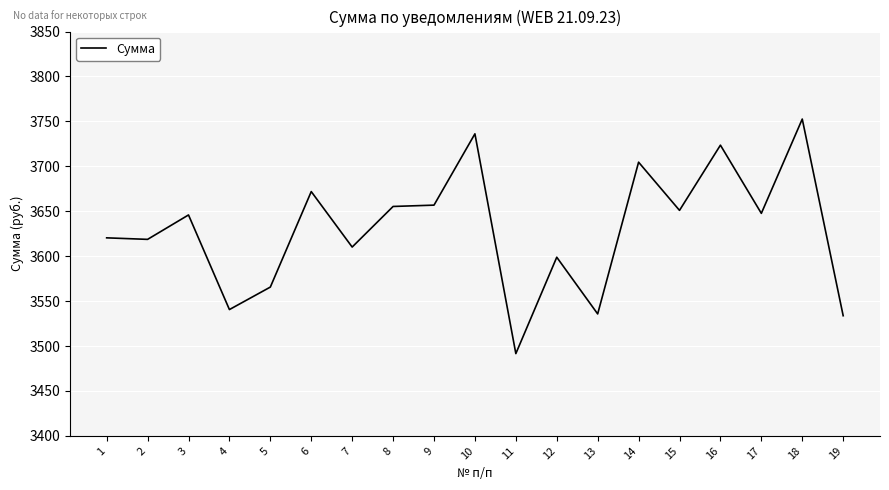

What value does the data have at 11?

3491.6